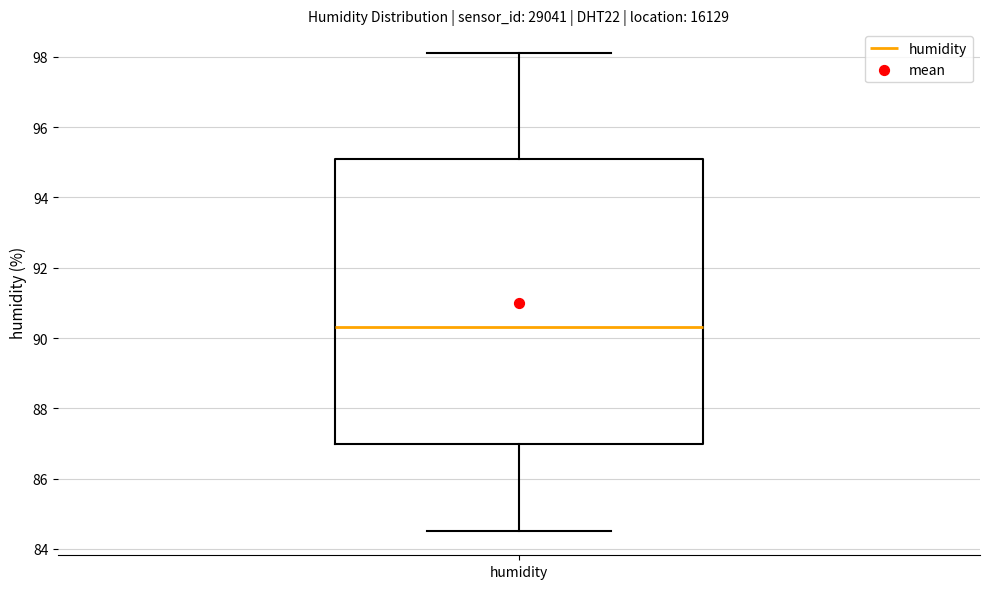

Read this box plot against the y-axis: the position of the median line, the range covered by the box, and the ends of both whiskers. The values are not printed on the chart, so give them approximately, as read against the axis.

median 90.4, box 87.0 to 95.2, whiskers 84.6 to 98.2